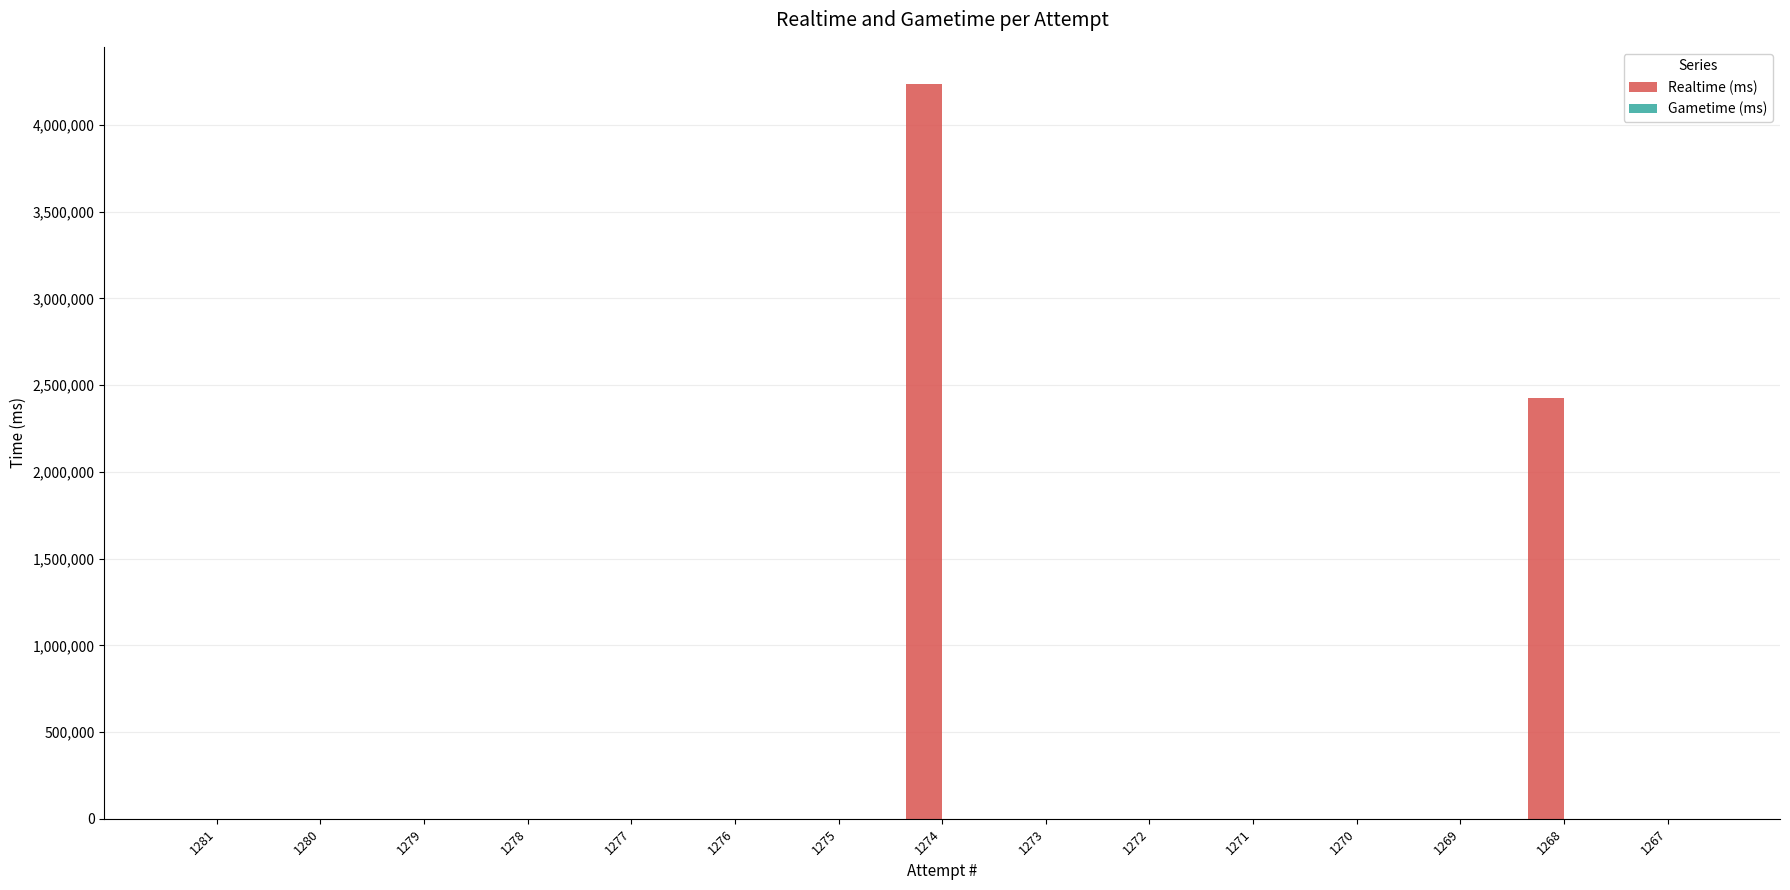

Is it true that the value at 1278 is 2660423?

False